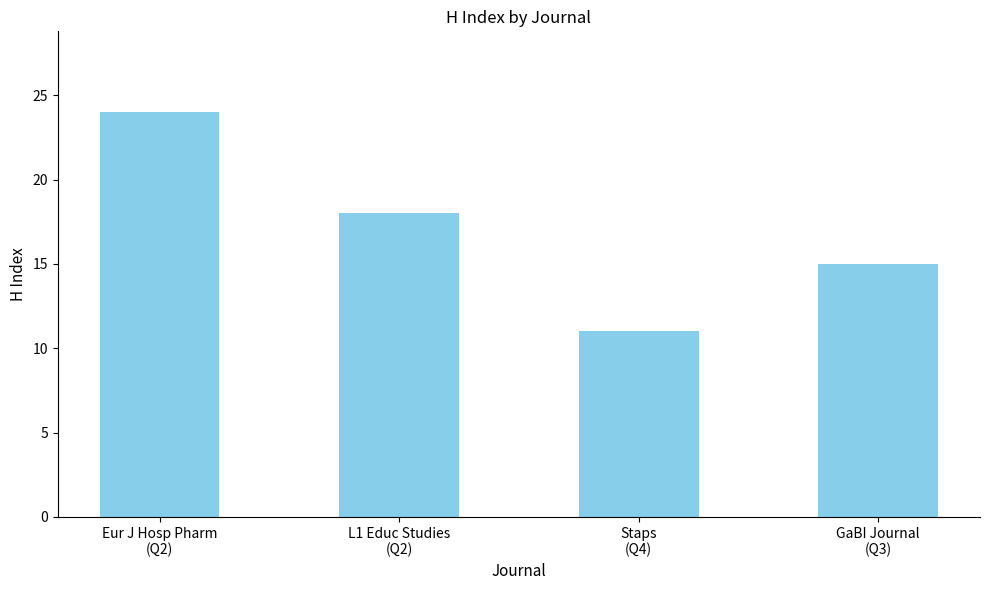

The value at L1 Educ Studies
(Q2) is 18. True or false?

True